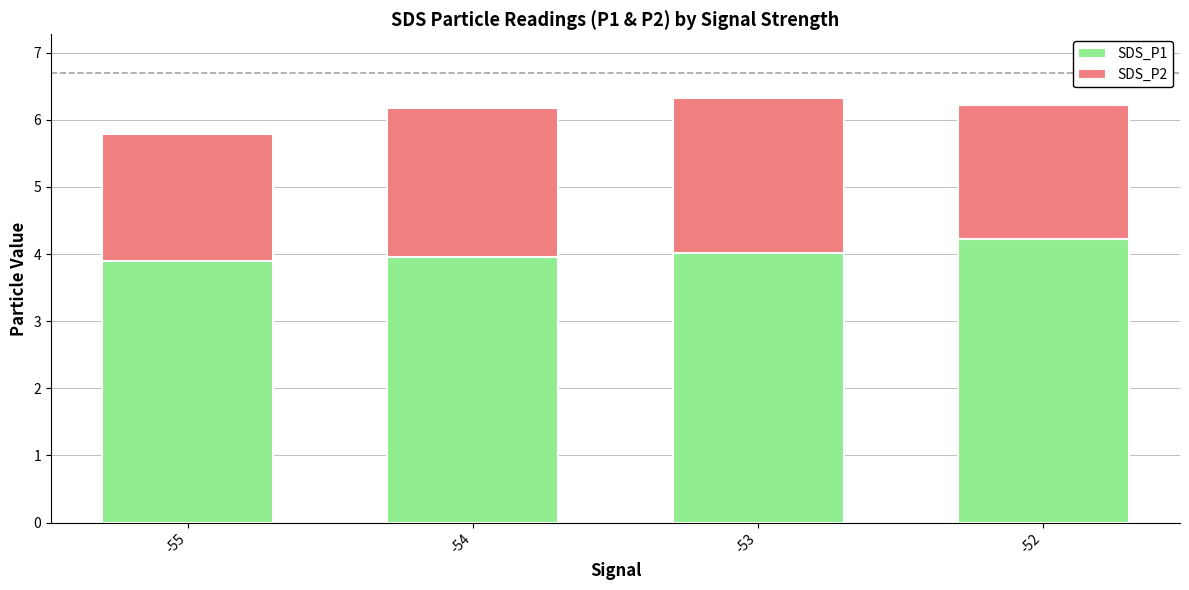

At which label does SDS_P1 reach its peak?

-52